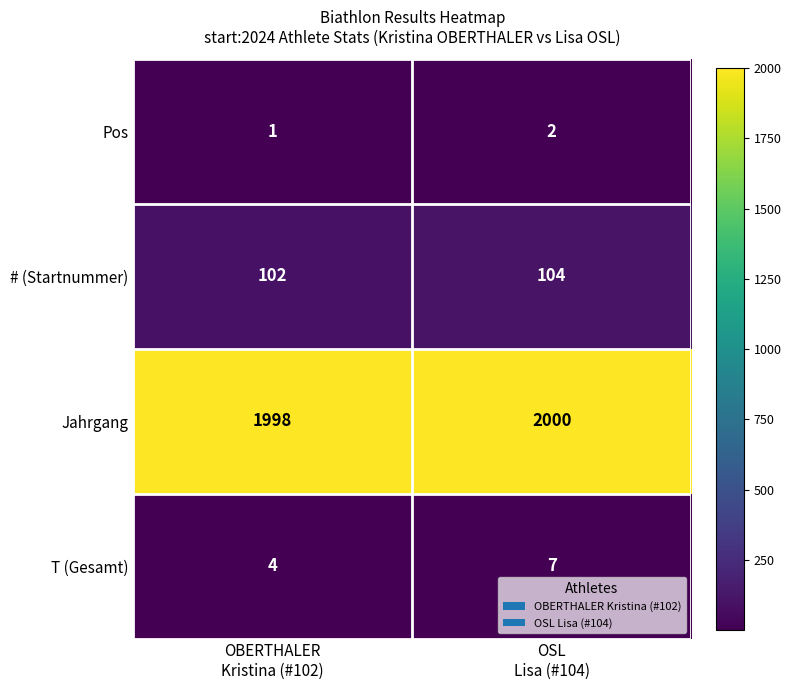

Reading left to right, extract all data points from this chart.

Pos: 1	2
# (Startnummer): 102	104
Jahrgang: 1998	2000
T (Gesamt): 4	7